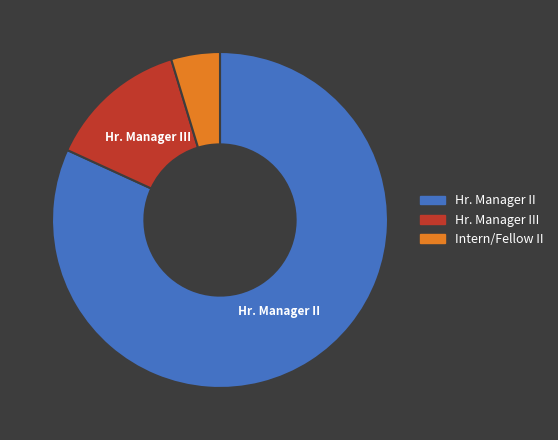

Is there a majority slice in this chart?

Yes